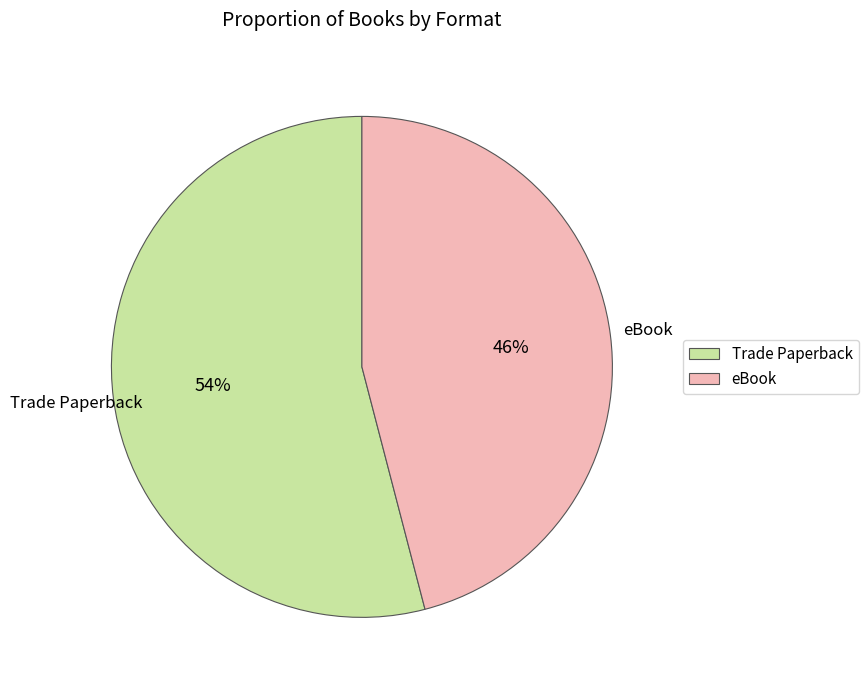

Approximately how many times larger is the value at Trade Paperback compared to eBook?

1.2